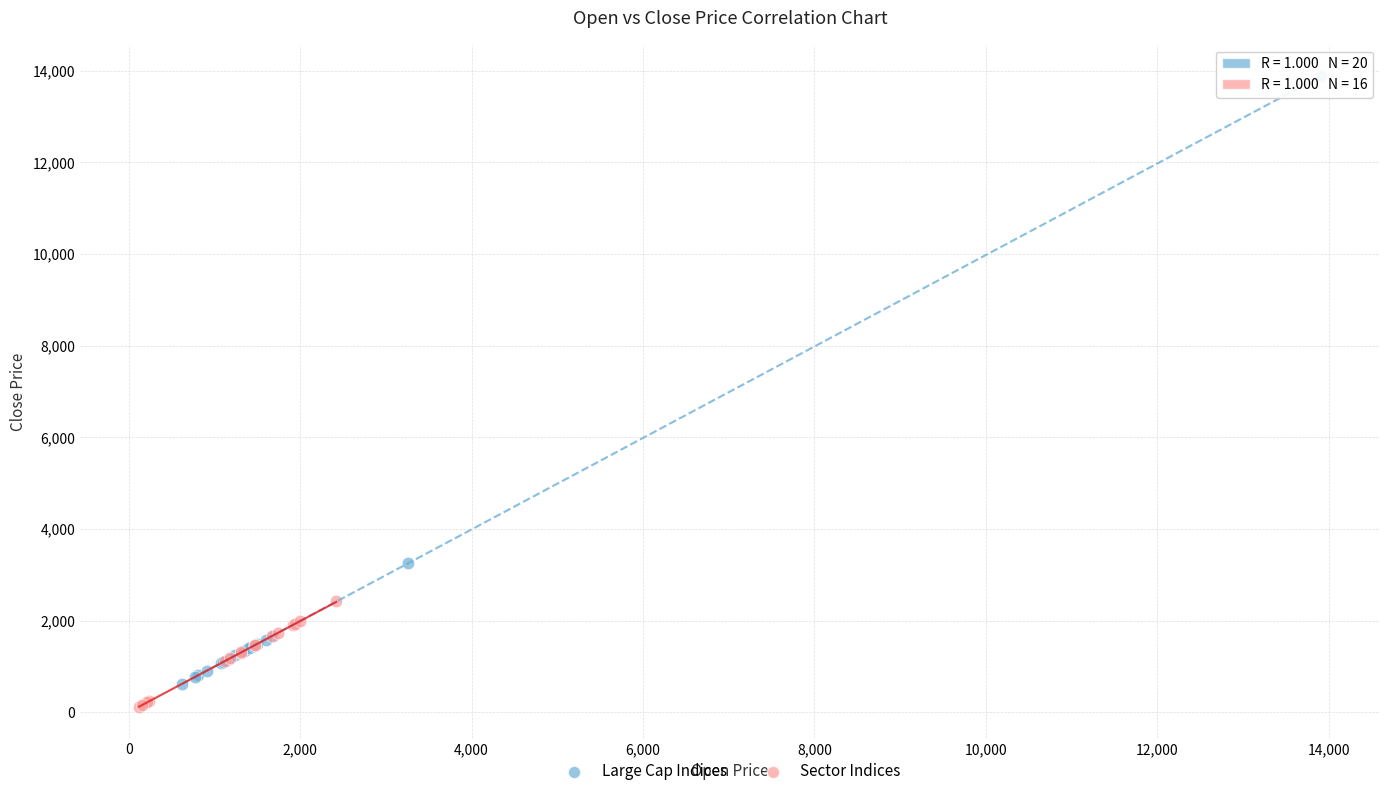

Which series reaches the maximum Y coordinate?

Large Cap Indices